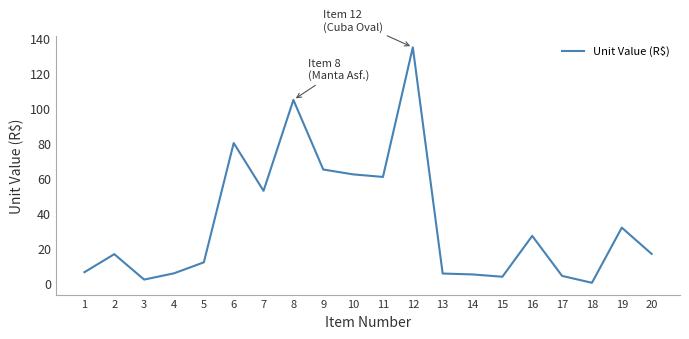

The value at 7 is 53.0. True or false?

True